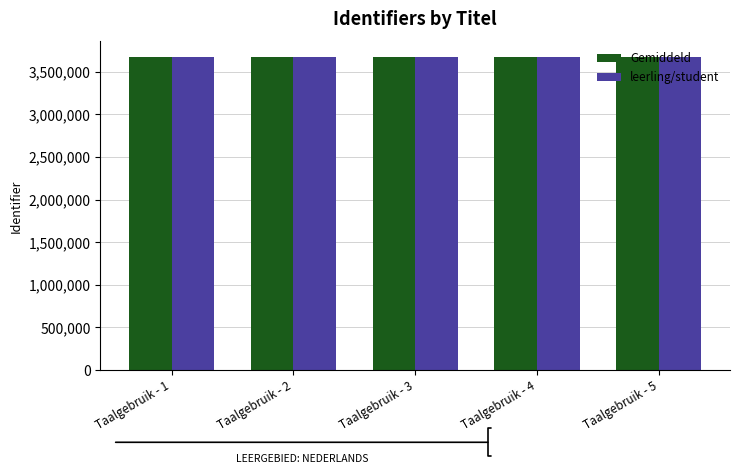

What is the total value across all series at Taalgebruik - 5?

7346603